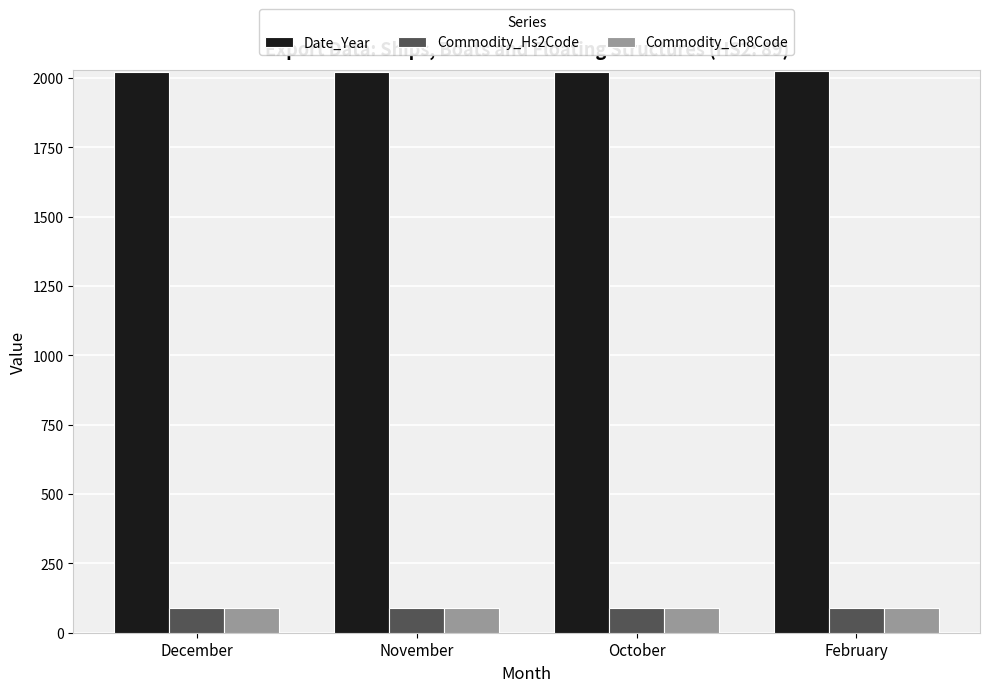

What is the maximum value for Date_Year?

2024